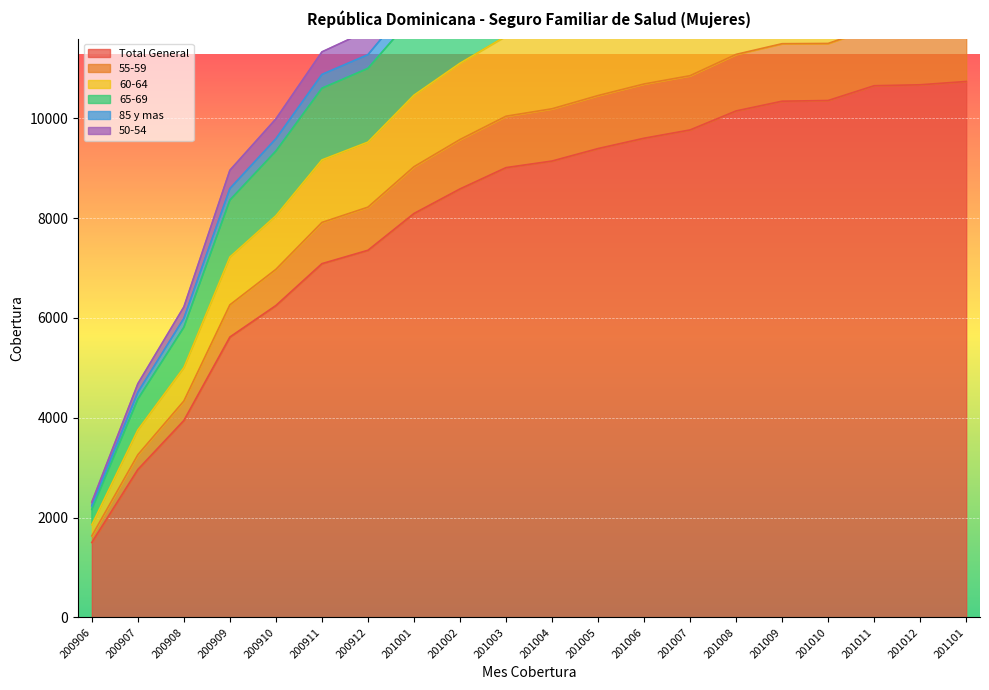

What is the difference between the maximum and minimum values in the 55-59 series?

13605